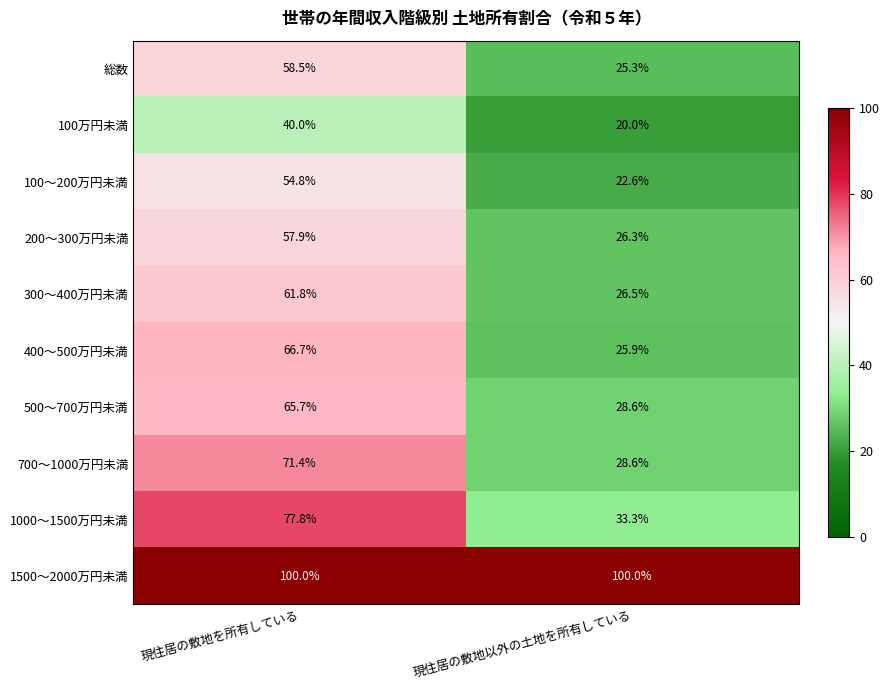

What is the greatest value displayed?

100.0